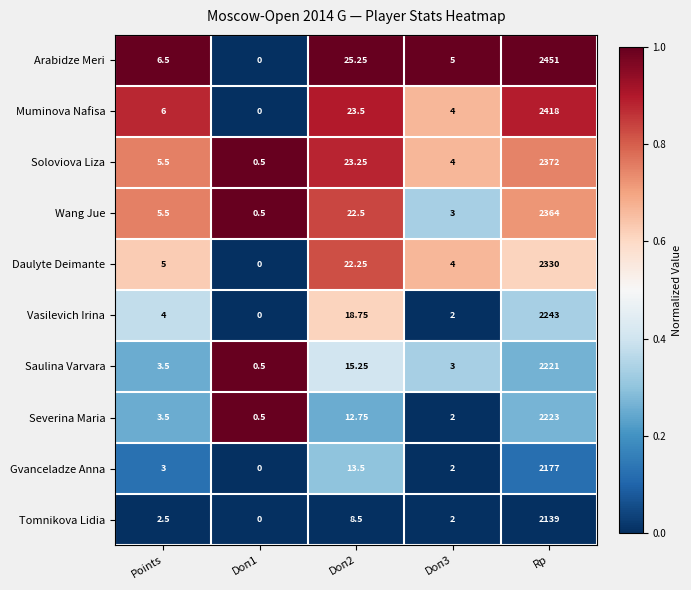

Which category has the lowest value across all series?

Doп1